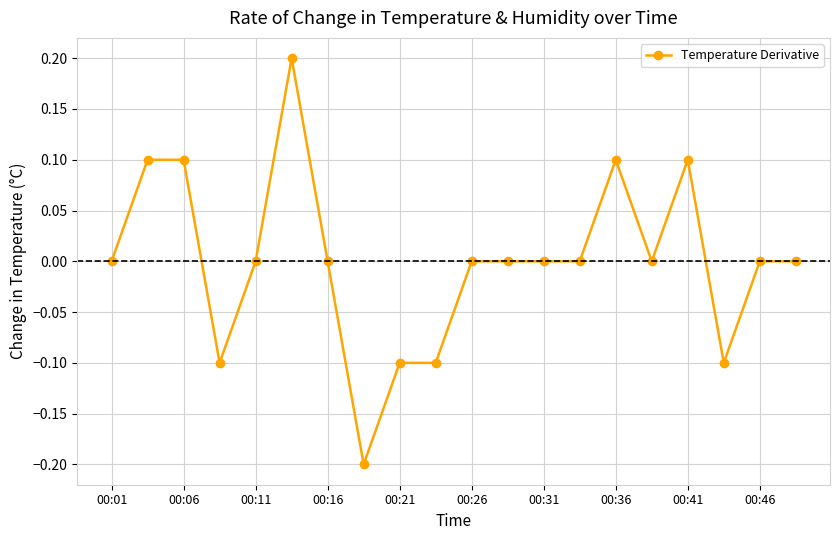

What is the minimum value shown in the chart?

-0.2